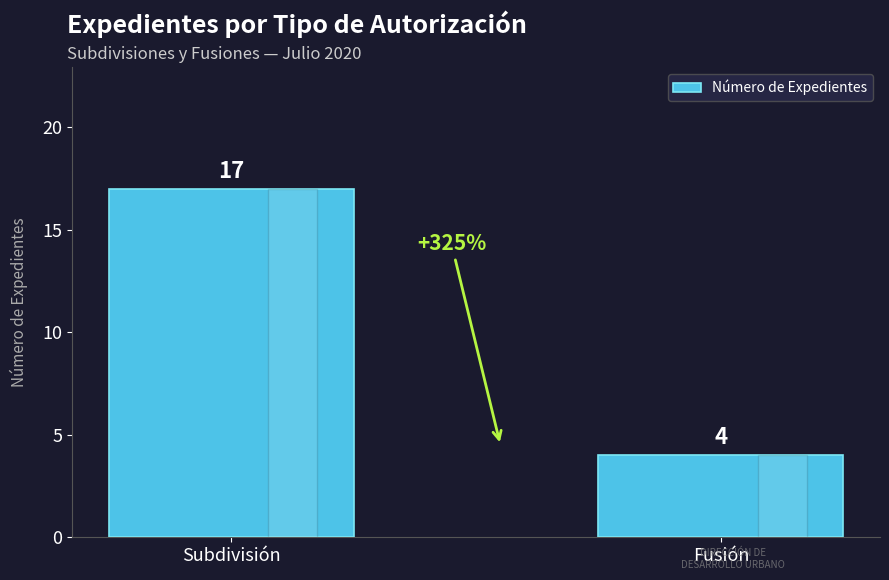

What is the ratio of the value at Fusión to the value at Subdivisión?

0.2